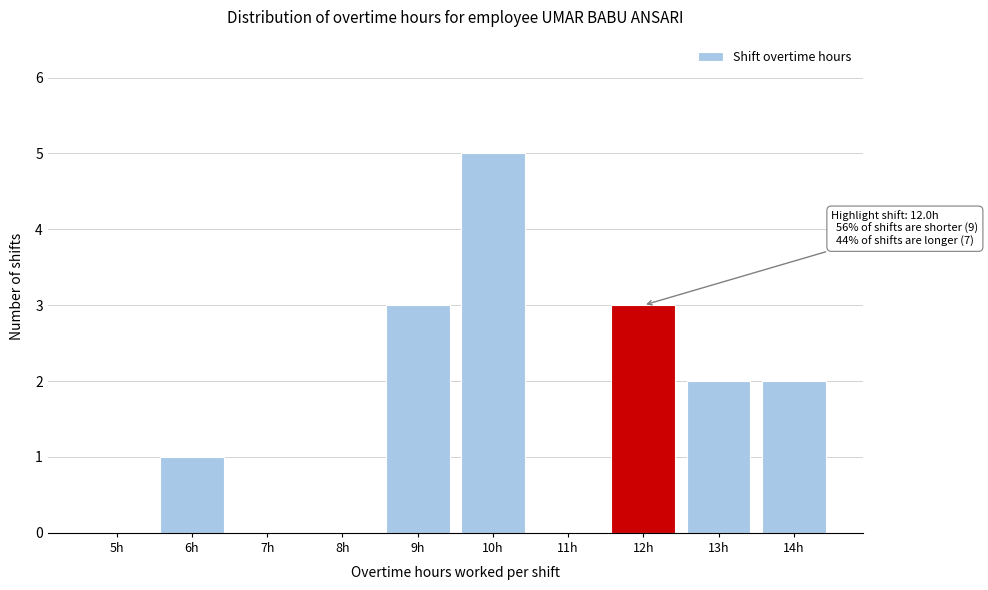

Reading left to right, transcribe all the data shown in this chart.

5h=0	6h=1	7h=0	8h=0	9h=3	10h=5	11h=0	12h=3	13h=2	14h=2